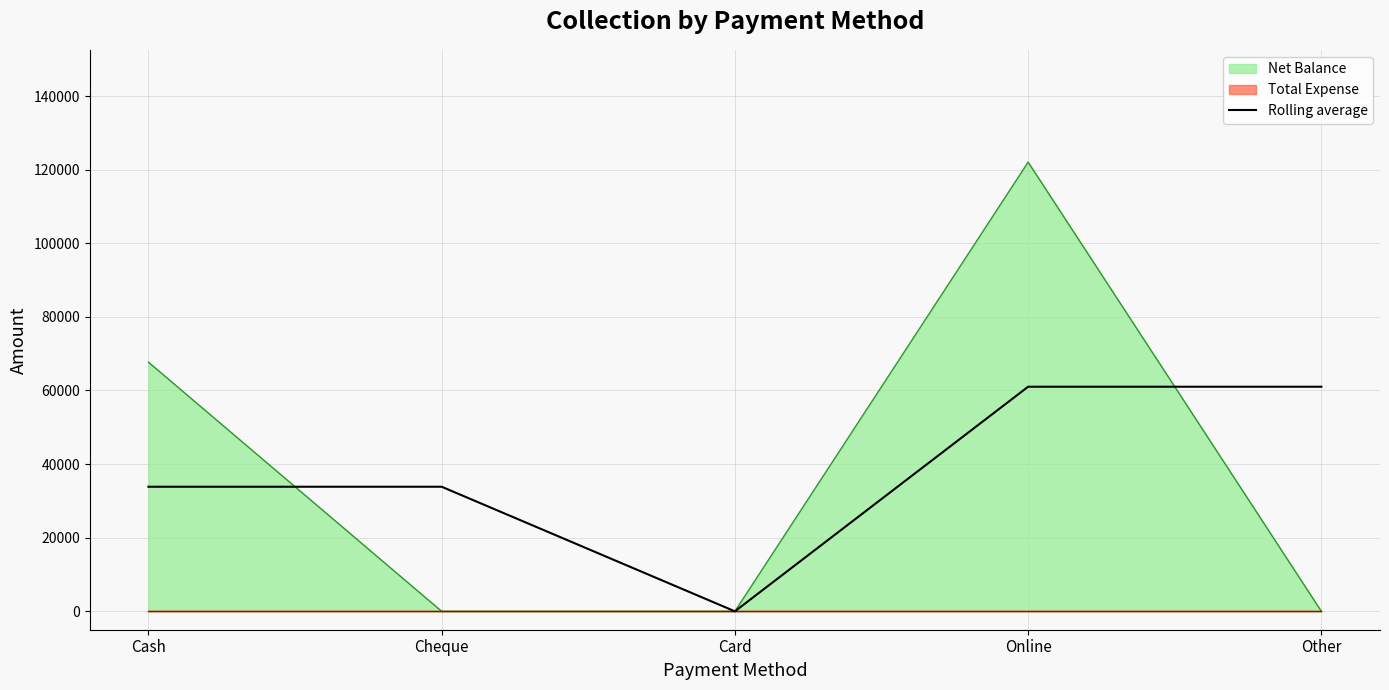

Is the value of Rolling average at Other greater than the value of Net Balance at Online?

No